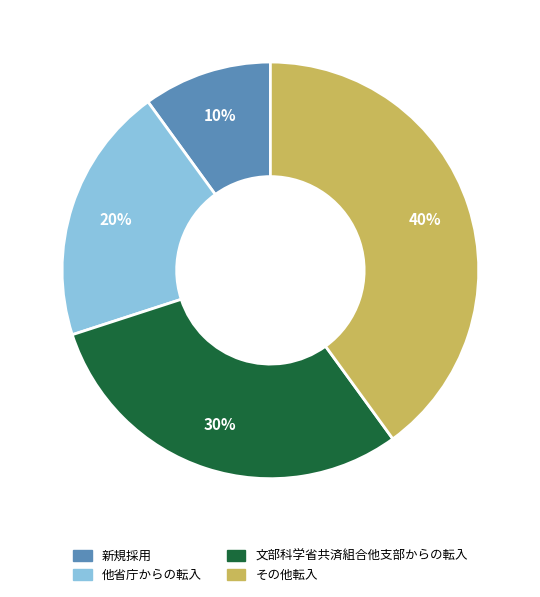

Is 新規採用 the majority of the pie?

No